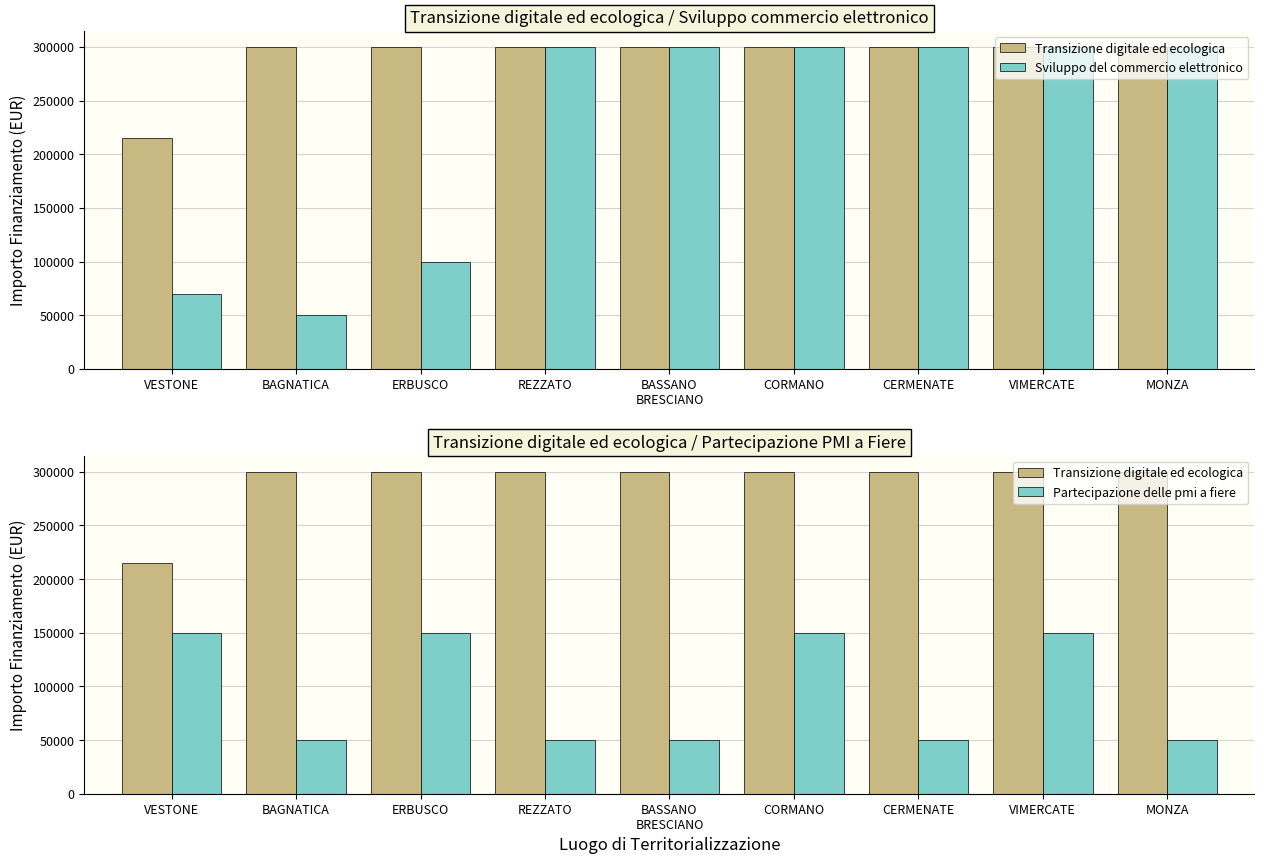

What is the total value across all series at ERBUSCO?

550000